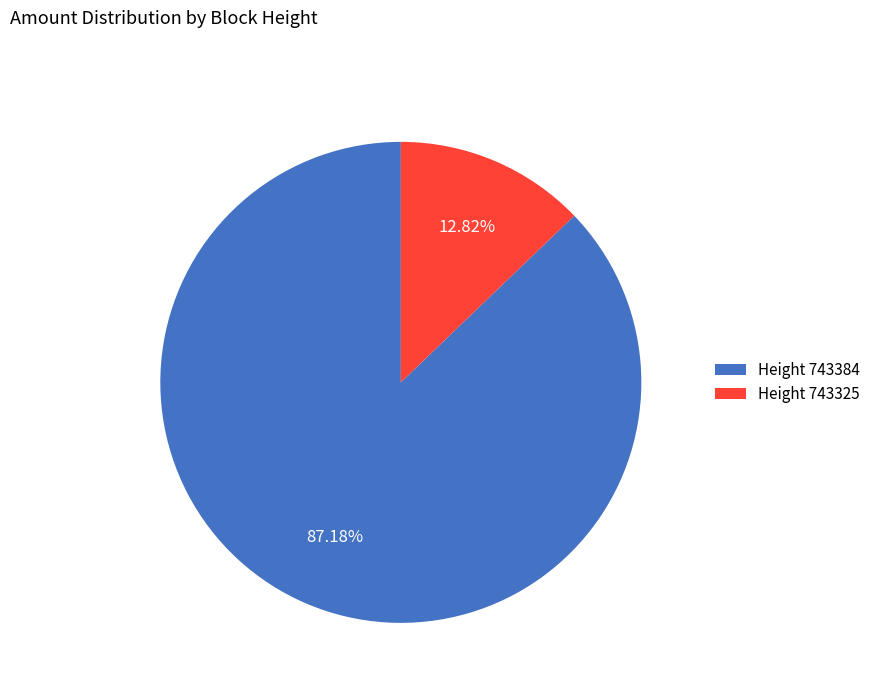

What is the majority slice?

Height 743384